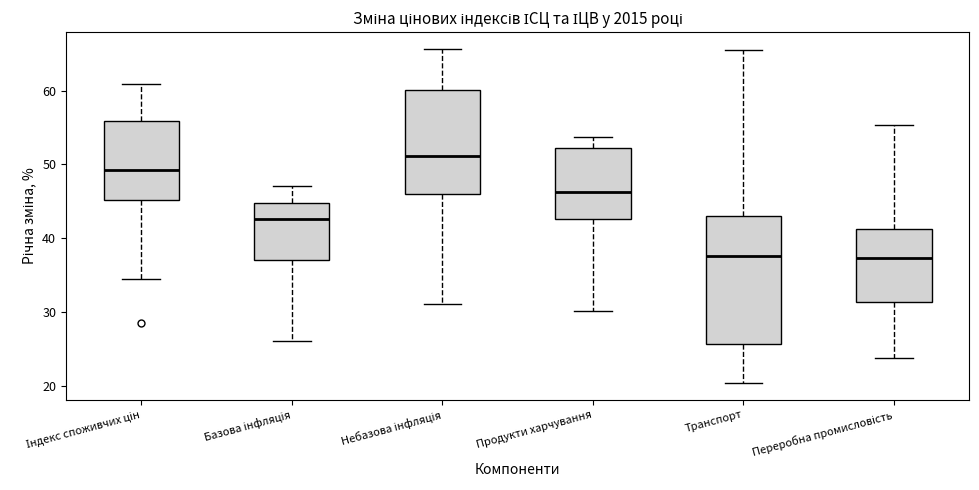

Comparing the boxes themselves (not the whiskers), which one is the tallest?

Транспорт